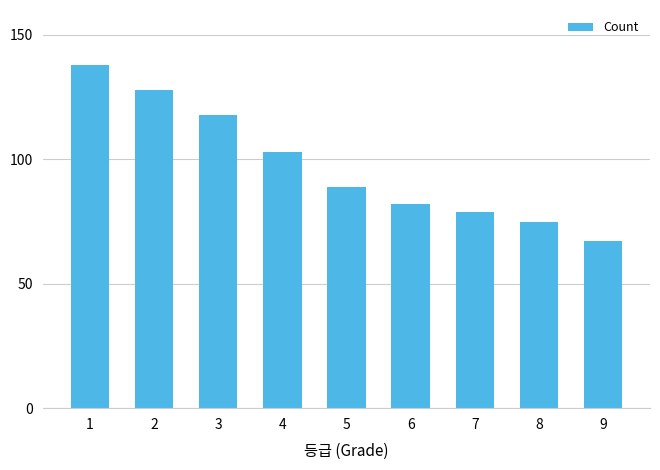

The value at 6 is 82. True or false?

True